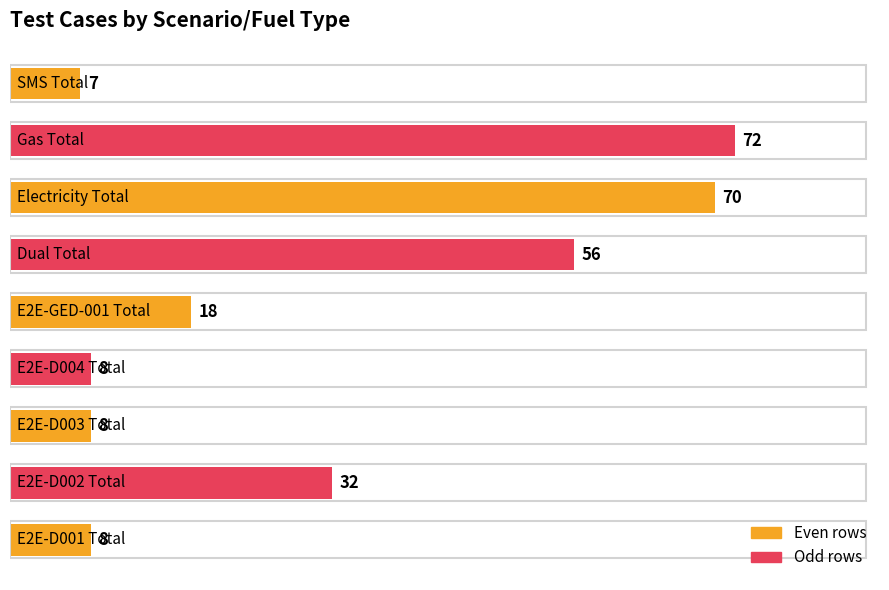

What is the smallest value displayed?

7